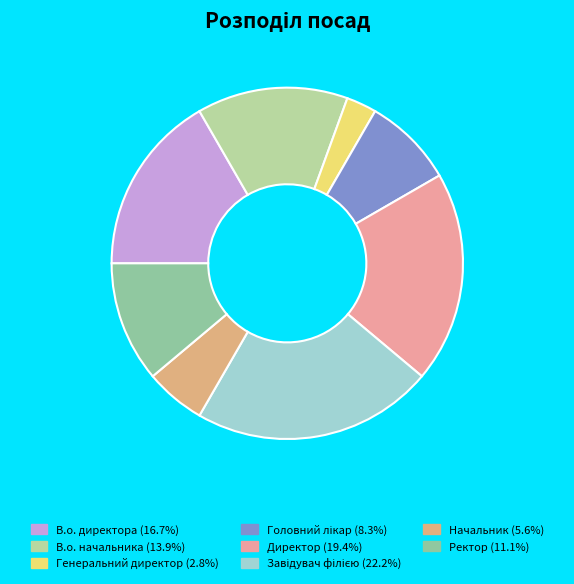

True or false: Генеральний директор accounts for 13% of the total.

False